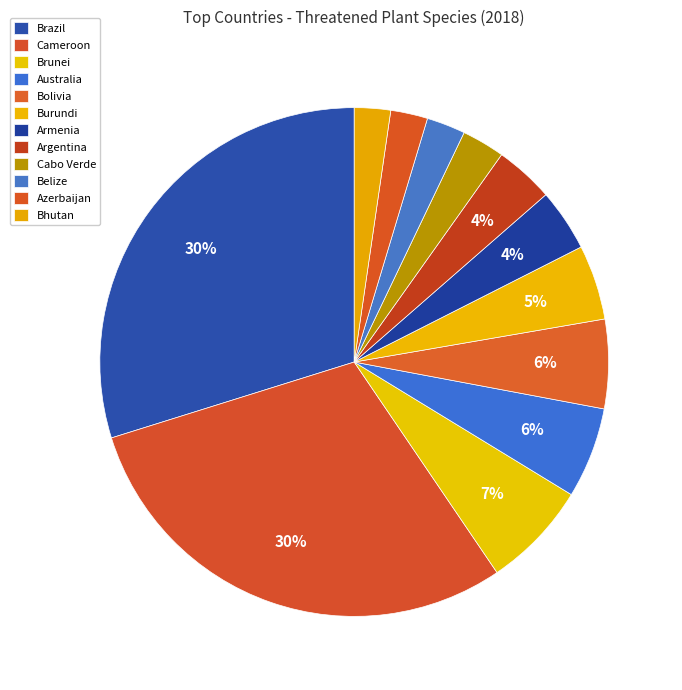

Is there any slice that represents more than half of the pie?

No